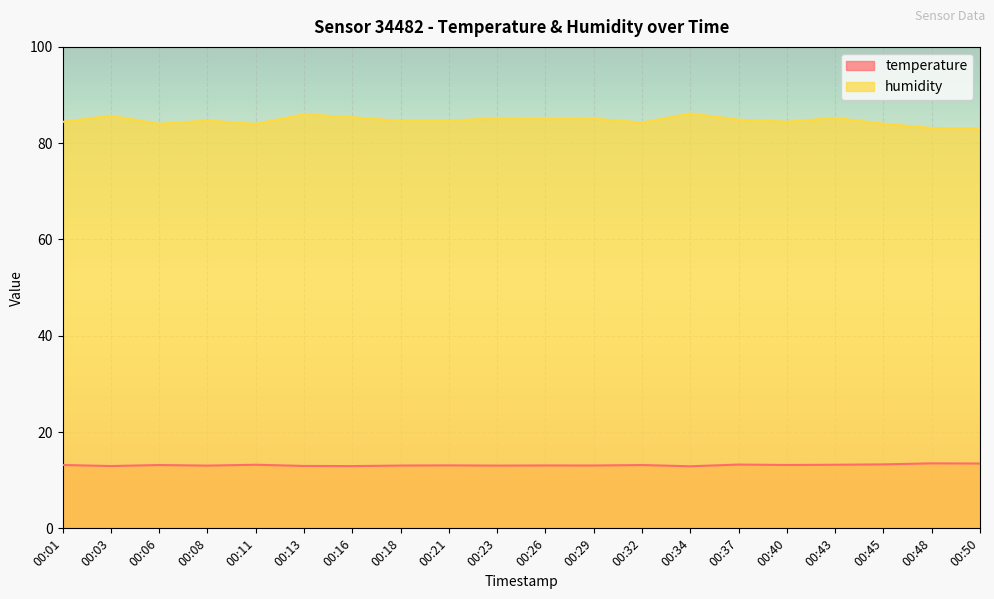

Does the chart display data point markers on the line(s)?

No